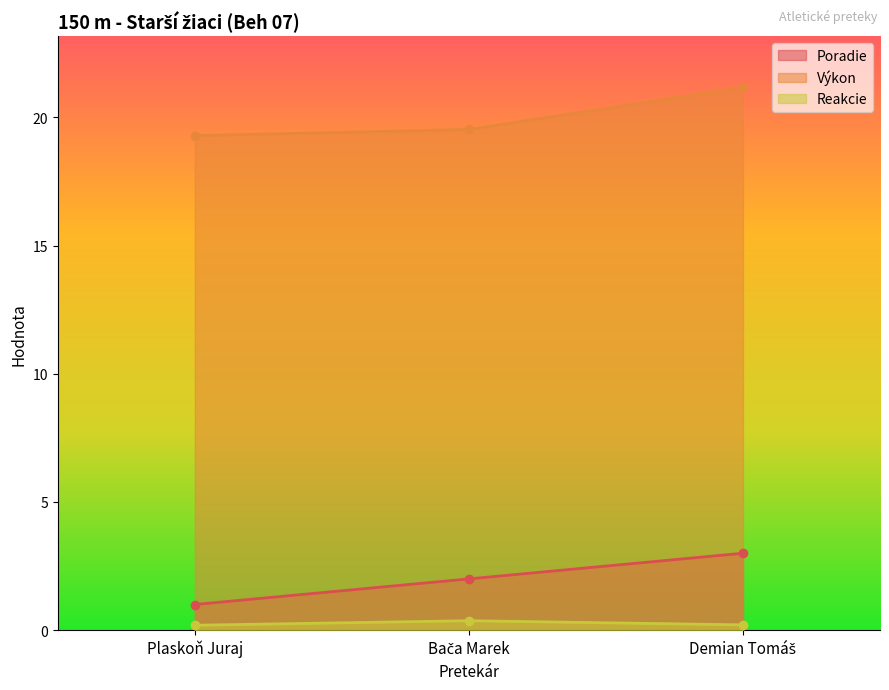

The value of Poradie at Demian Tomáš is 3.0. True or false?

True